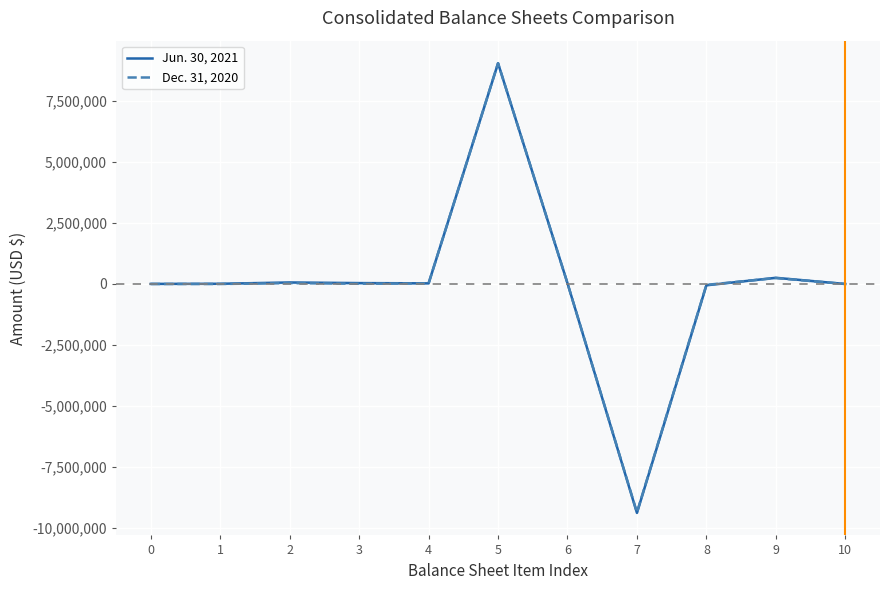

Which series has the largest total across all categories?

Jun. 30, 2021